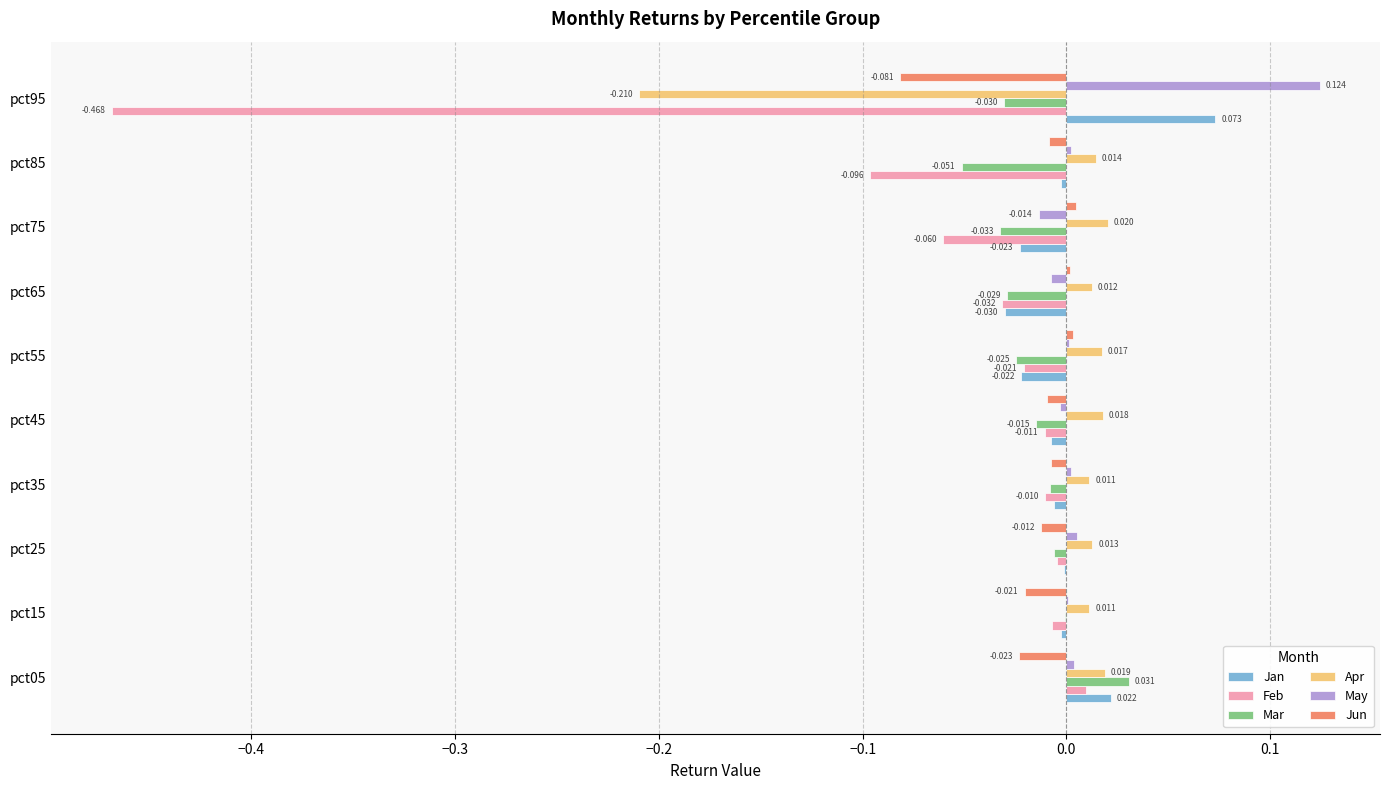

Which series has the largest total across all categories?

May